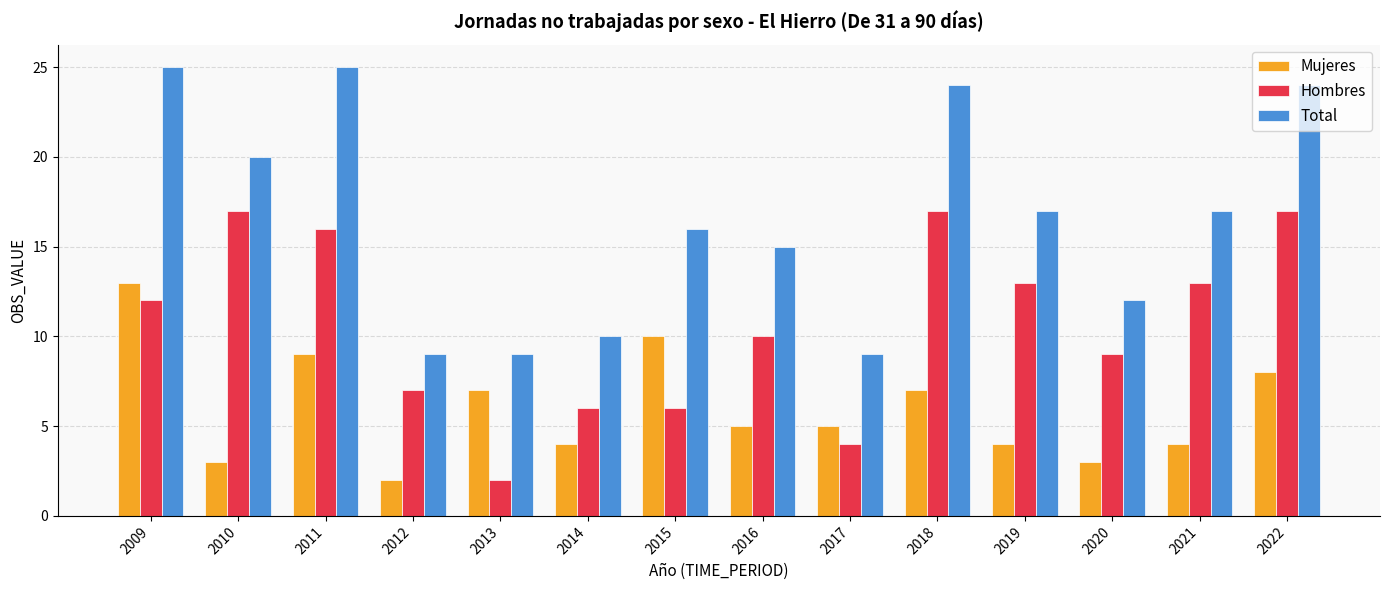

What is the value of the Total bar at the 9th from the left?

9